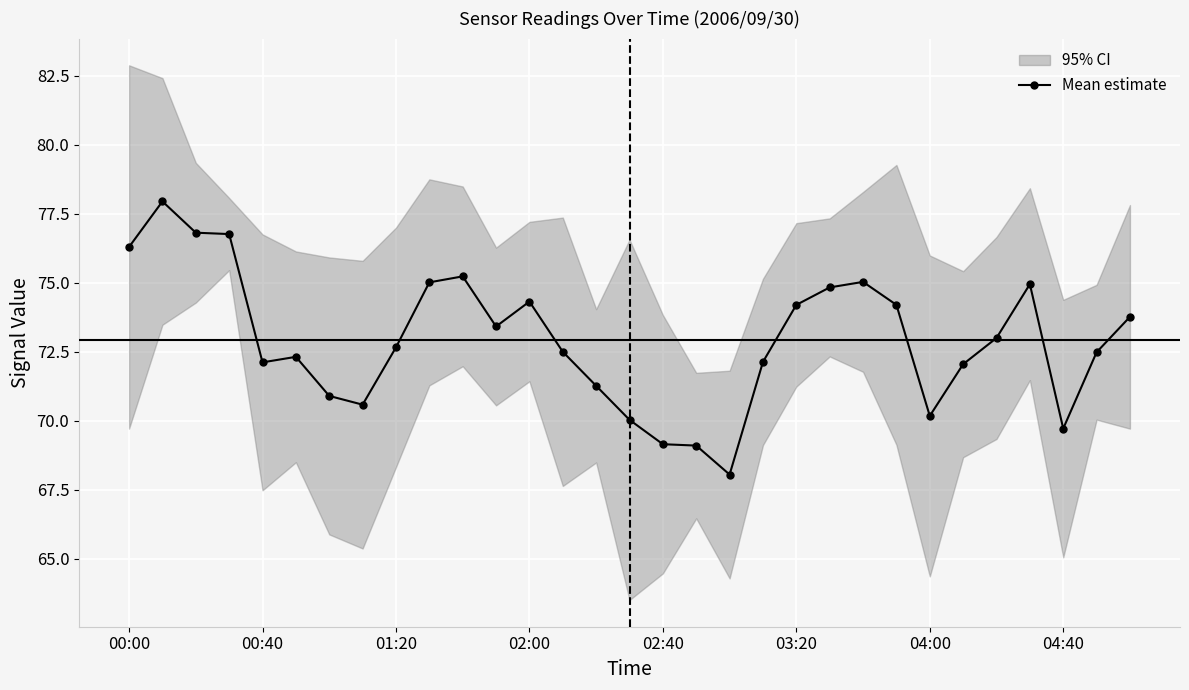

The Mean estimate series shows 109.4 at 00:00. True or false?

False